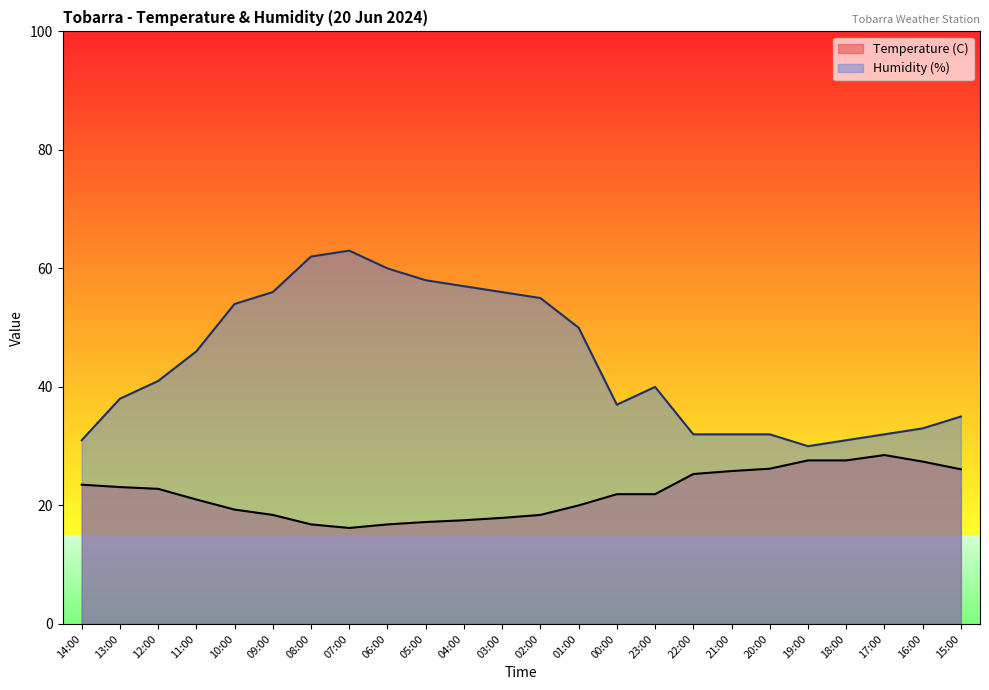

What is the label of the 2nd point from the right?

16:00